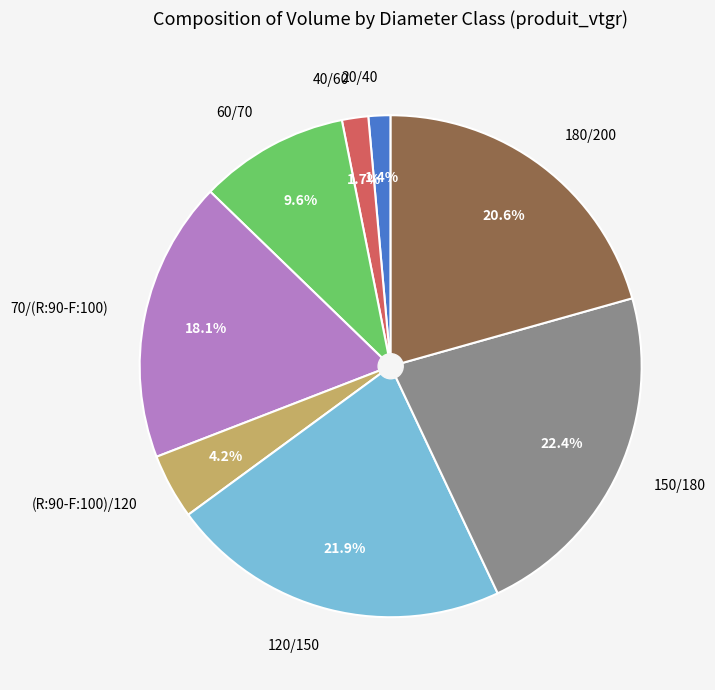

To the nearest percent, what percentage of the pie is (R:90-F:100)/120?

4%